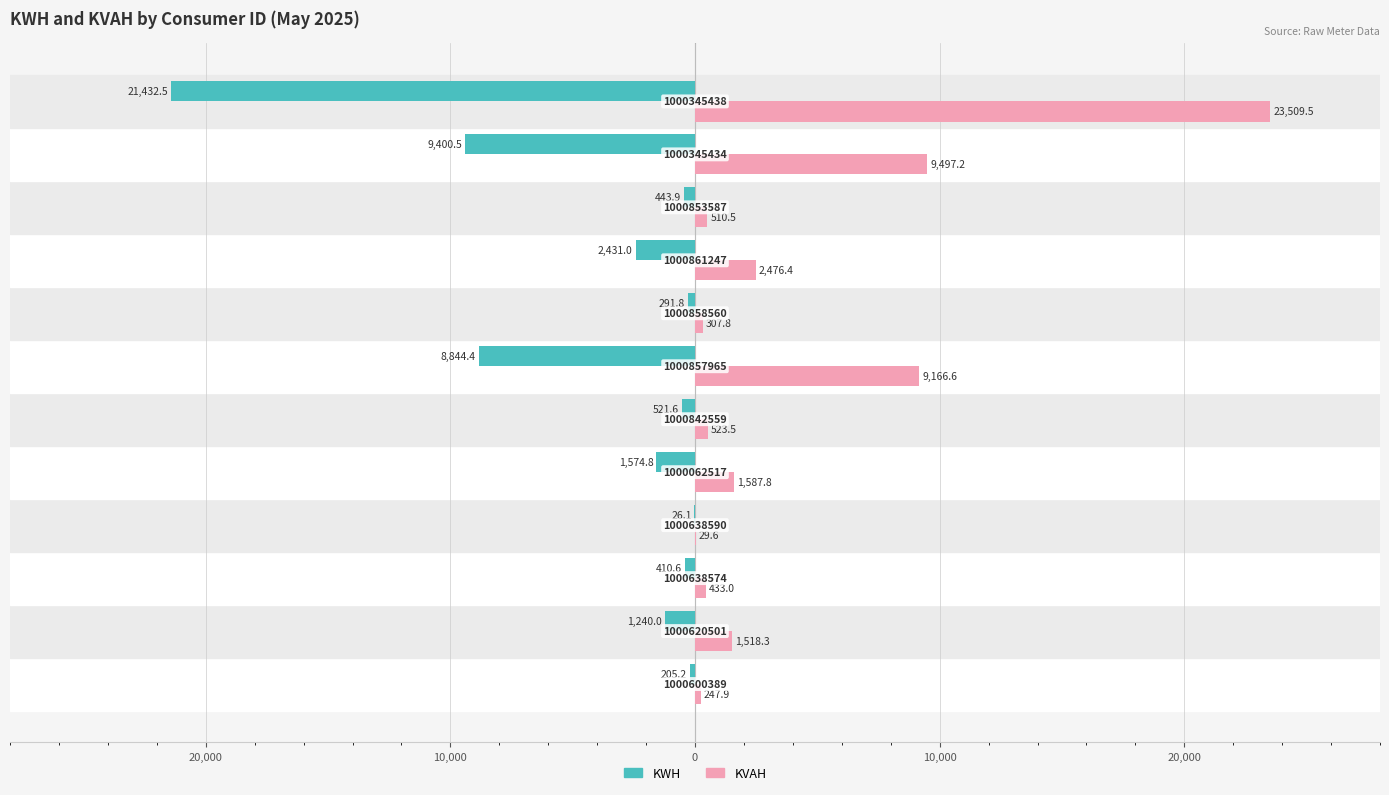

Rank the series by their maximum value, from lowest to highest.

KWH, KVAH